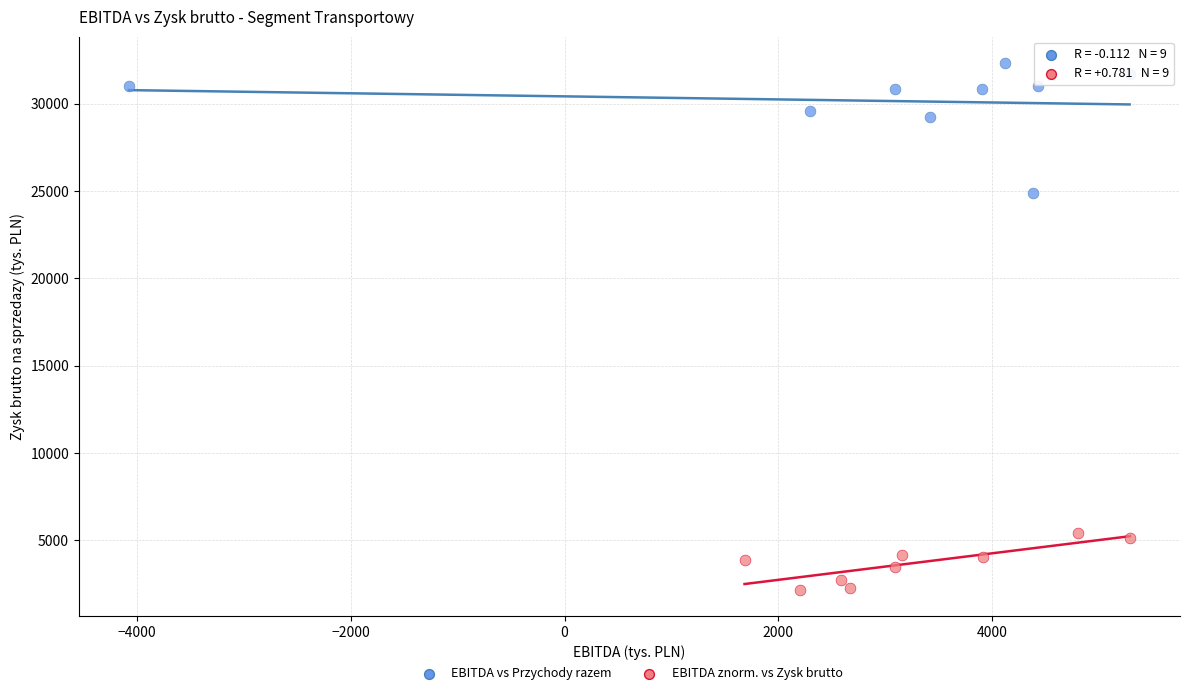

Which series reaches the minimum Y coordinate?

EBITDA znorm. vs Zysk brutto